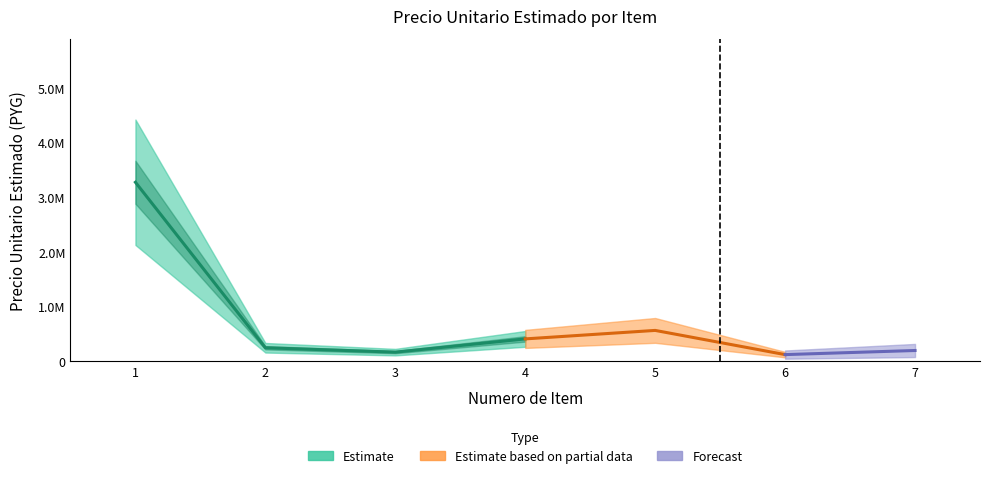

Rank the categories by value from lowest to highest.

6, 3, 7, 2, 4, 5, 1